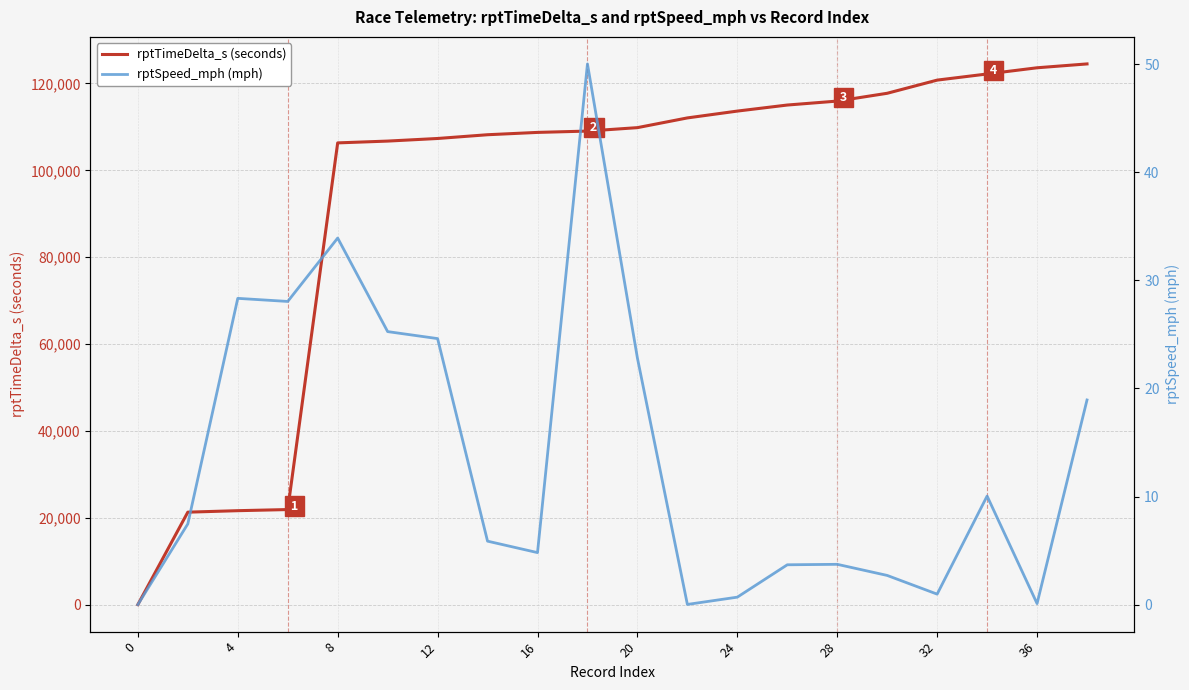

What is the maximum value for rptTimeDelta_s (seconds)?

124498